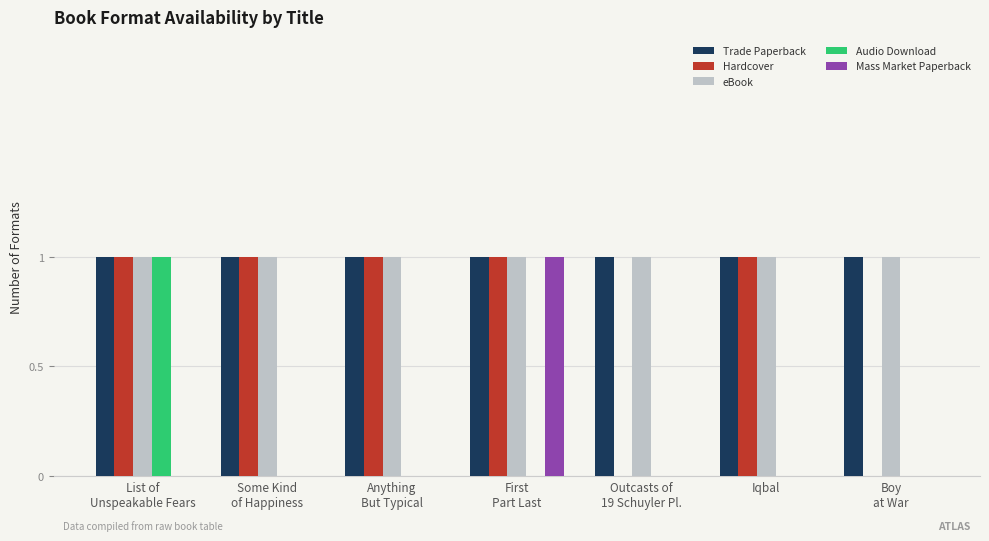

The Mass Market Paperback series shows 1 at Iqbal. True or false?

False